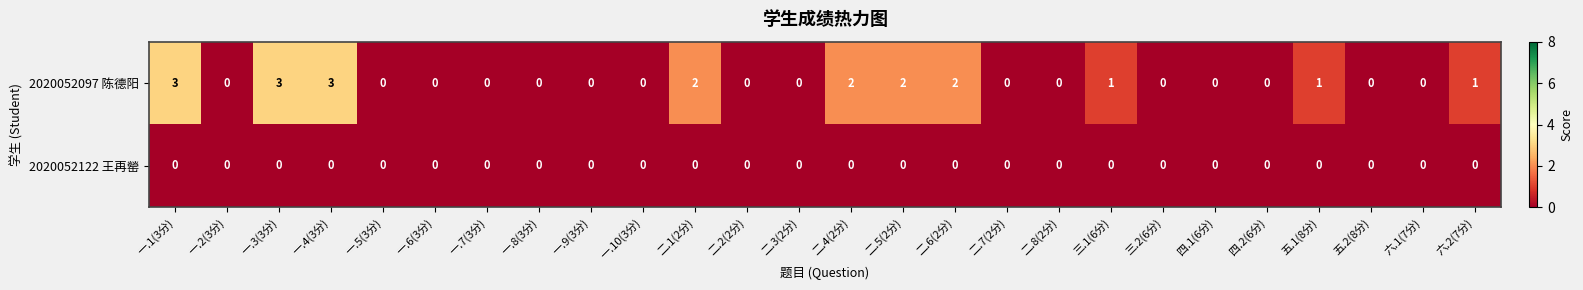

List the series in order of their overall mean, highest first.

2020052097 陈德阳, 2020052122 王再罃